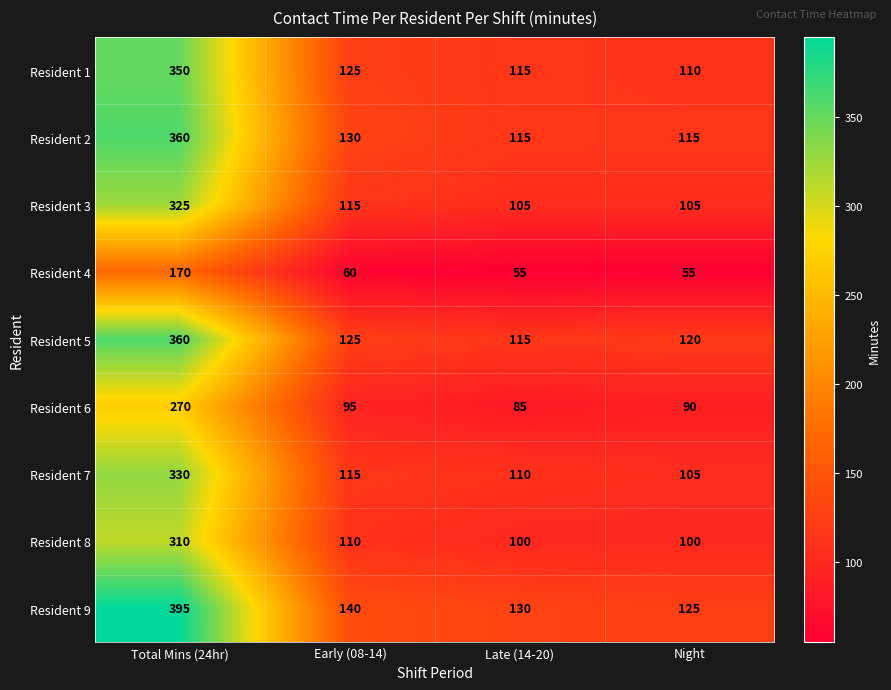

Read the Resident 8 value at Total Mins (24hr), to the nearest 5.

310